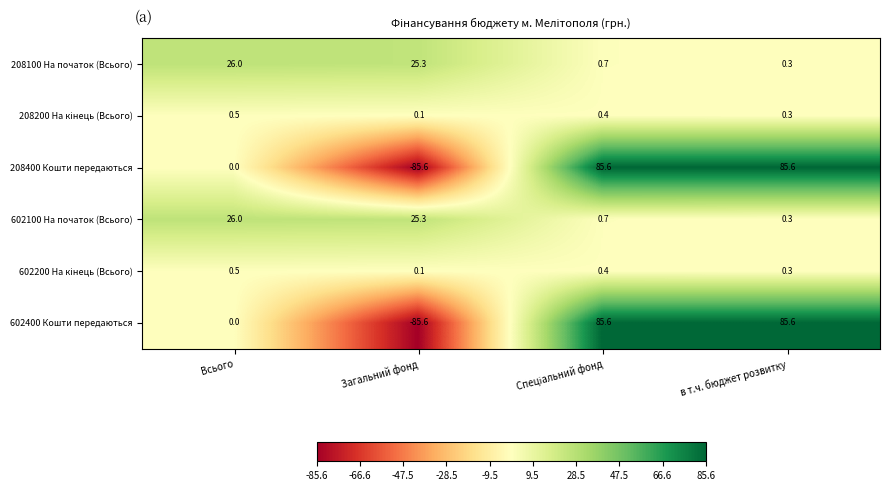

What is the spread (max minus min) of values at Всього?

26.0